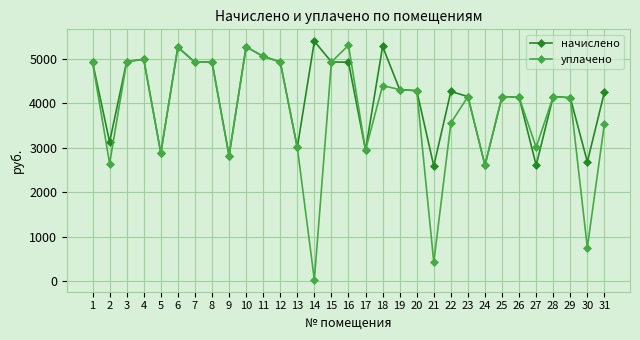

What is the lowest value of the начислено series?

2591.6